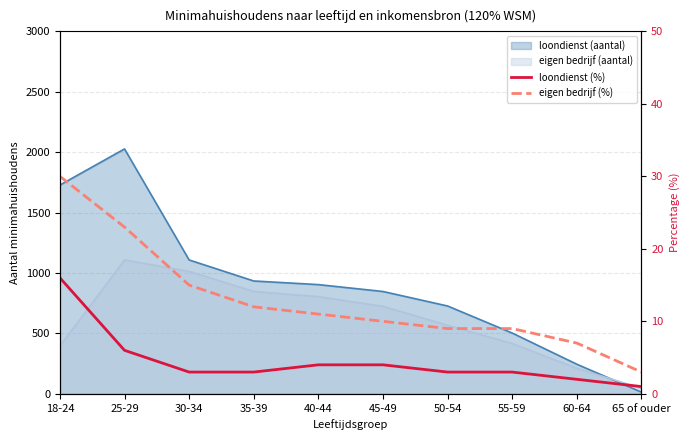

At which label is eigen bedrijf (%) closest to 16?

30-34